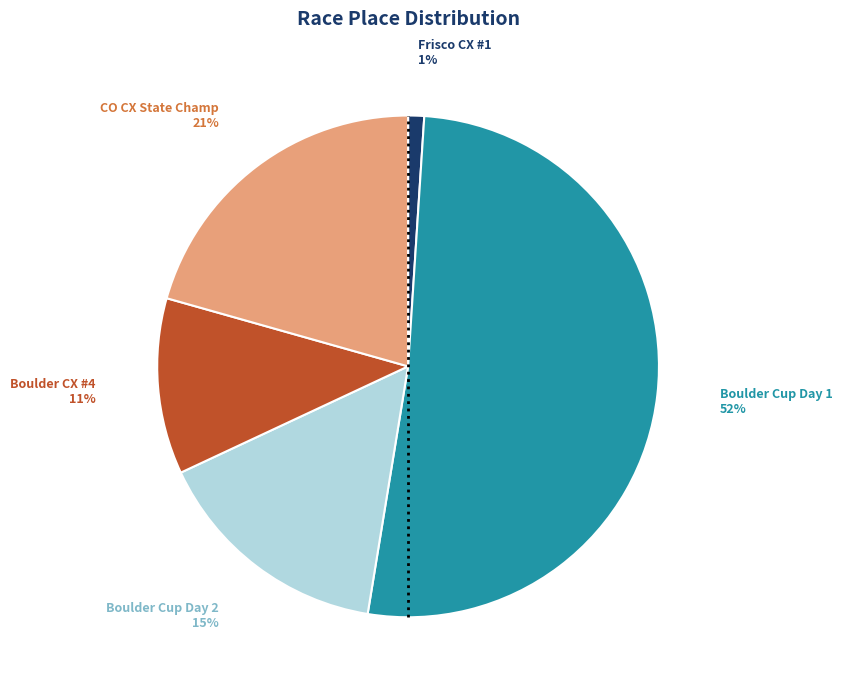

Does any single category account for the majority?

Yes